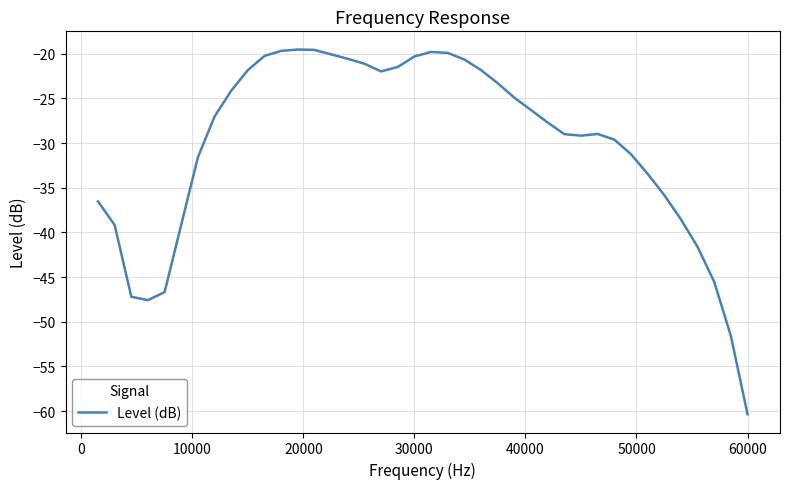

What is the smallest value displayed?

-60.4